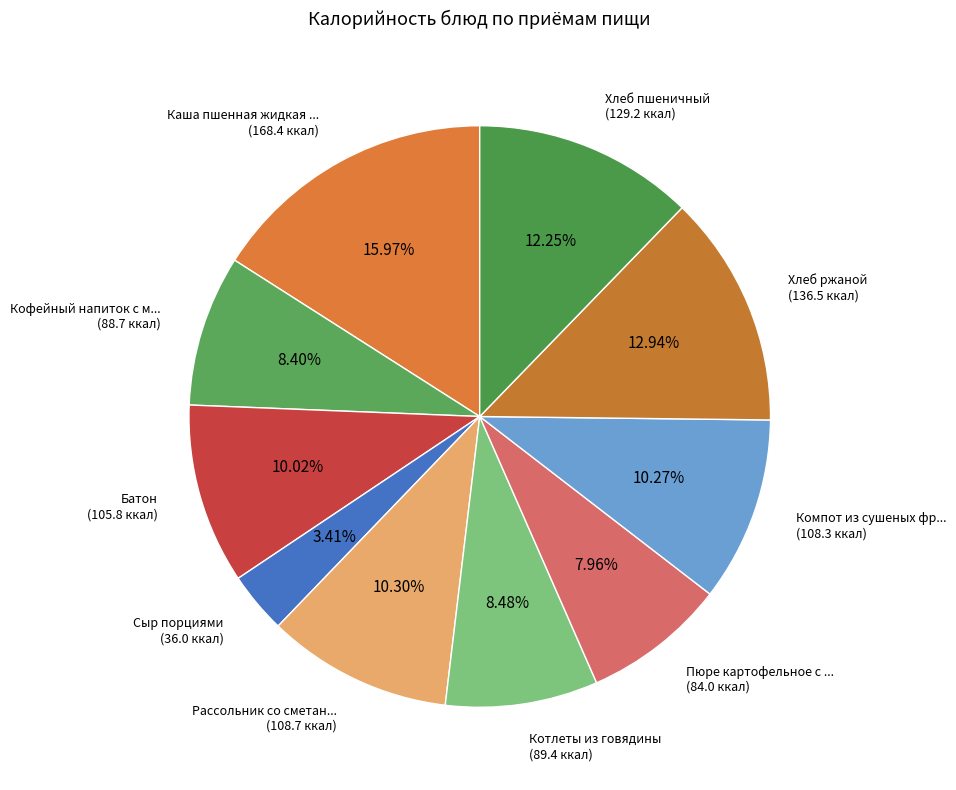

How many slices are in this pie chart?

10